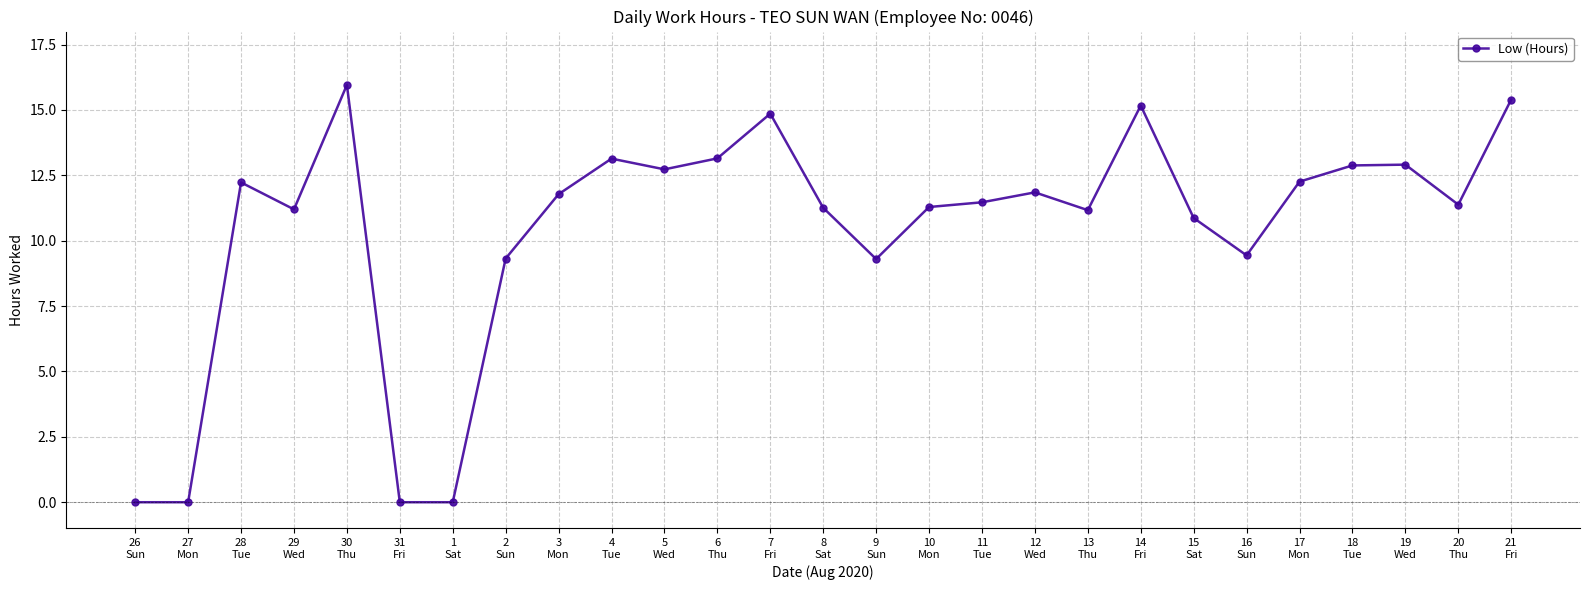

What is the greatest value displayed?

16.0